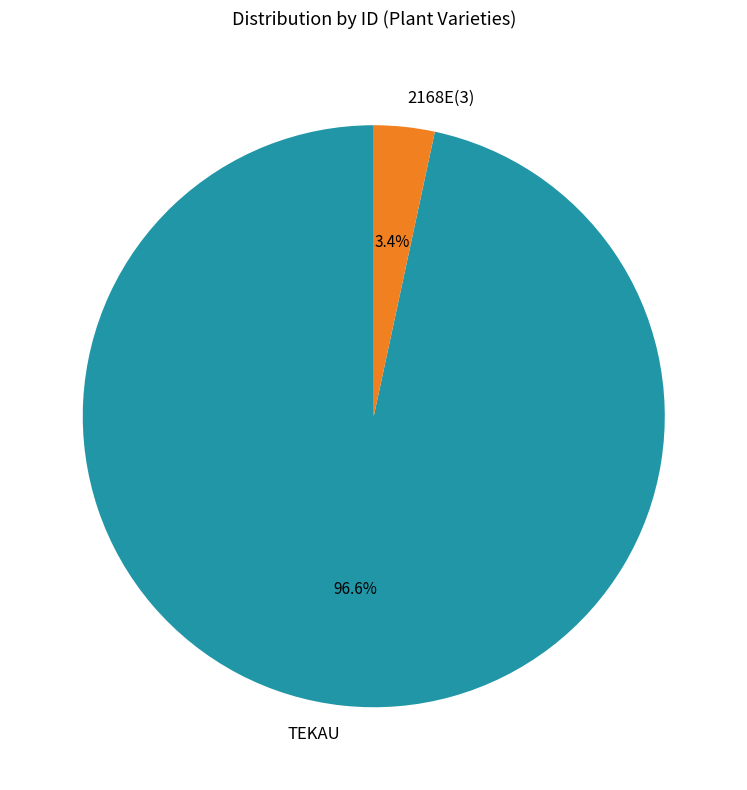

How many slices are in this pie chart?

2